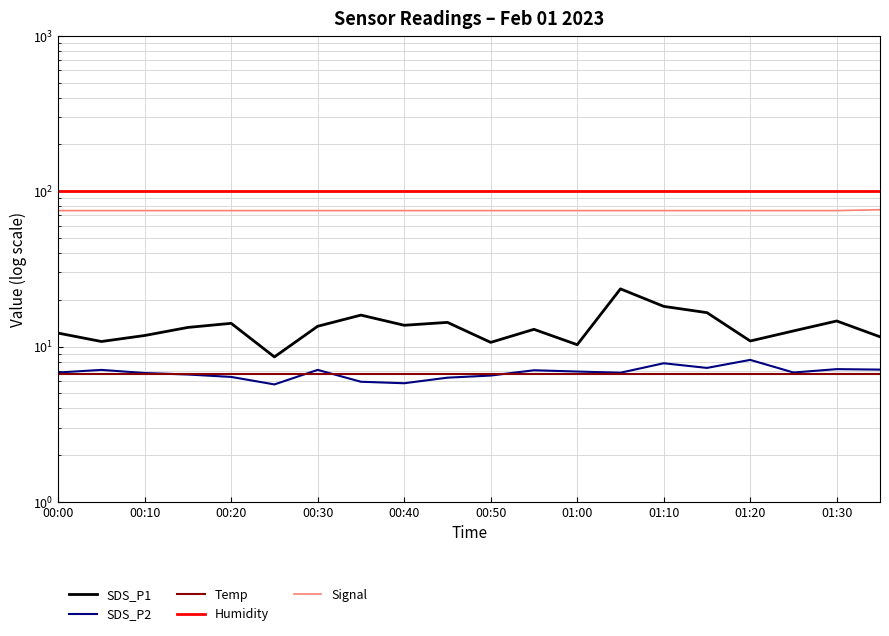

How many lines are shown in the chart?

5